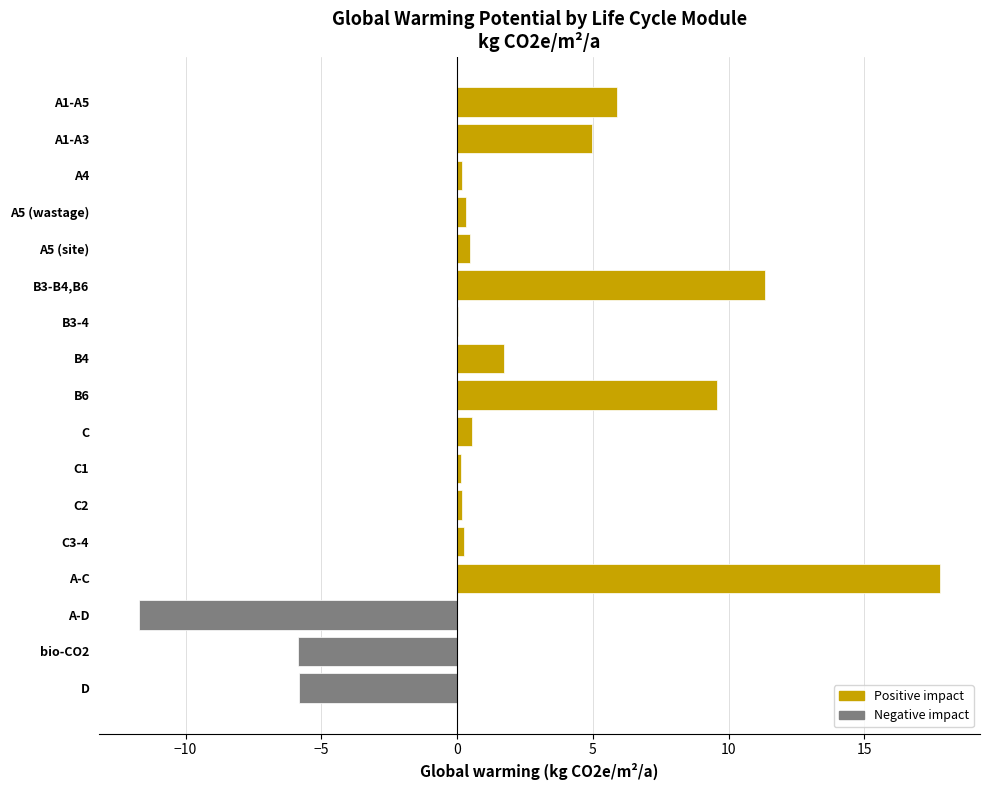

True or false: the data shows 0.3 at A5 (wastage).

True